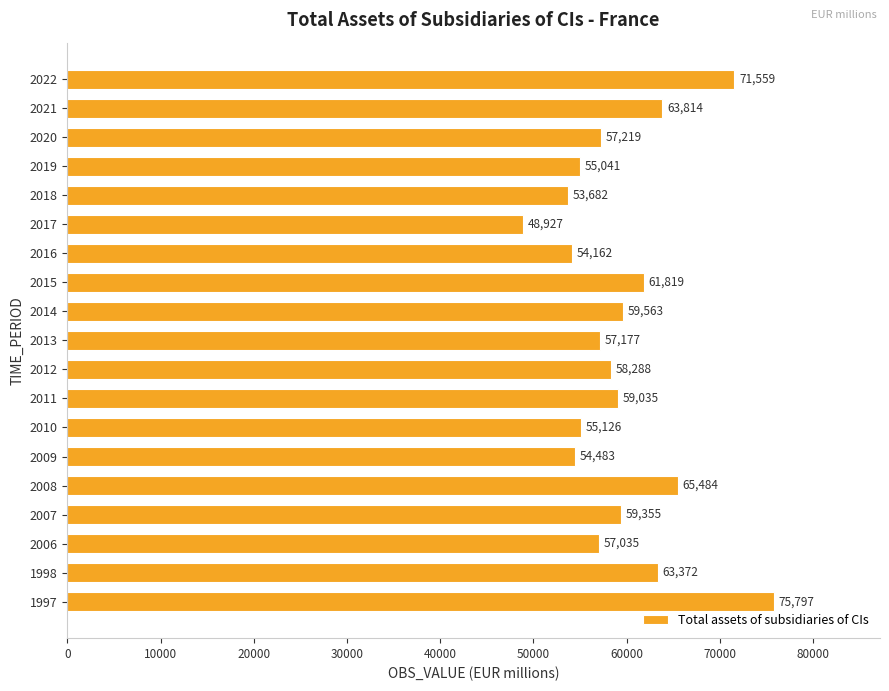

What is the maximum value shown in the chart?

75797